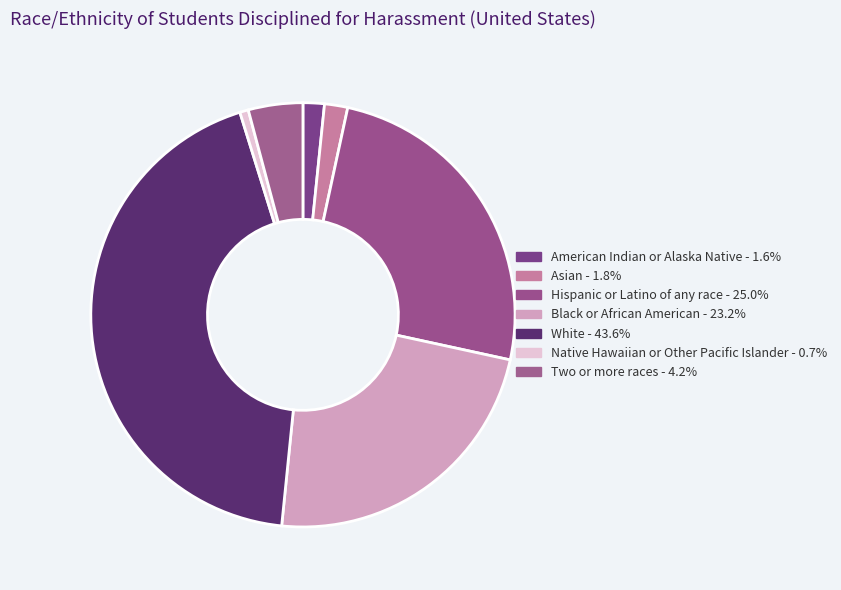

Which category has the smallest portion of the pie?

Native Hawaiian or Other Pacific Islander